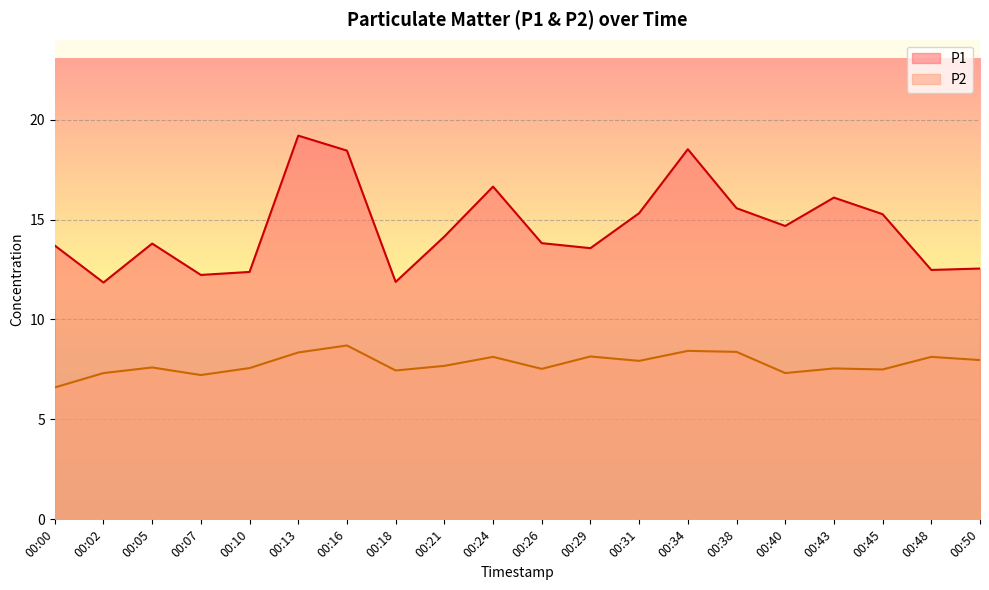

True or false: P2 and P1 cross at least once.

False